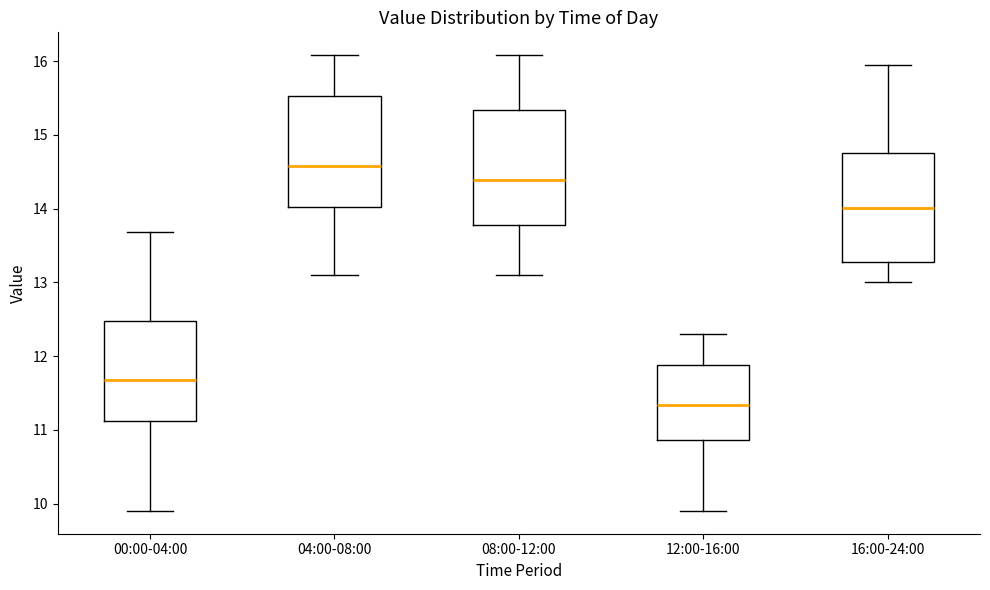

Which box's median line is the highest?

04:00-08:00